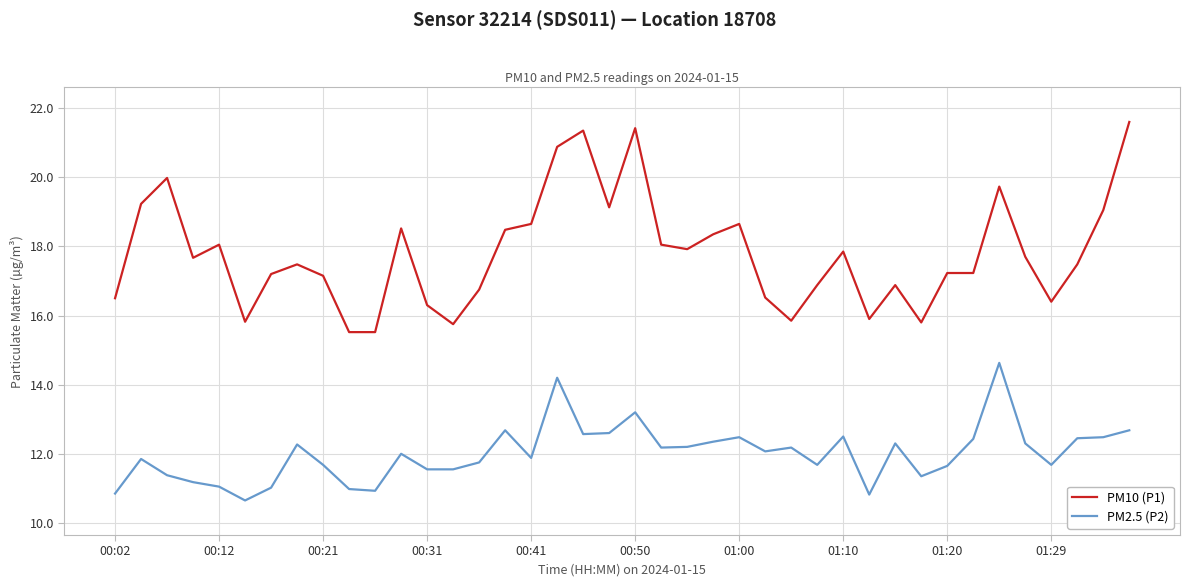

List the series in order of their overall mean, lowest first.

PM2.5 (P2), PM10 (P1)